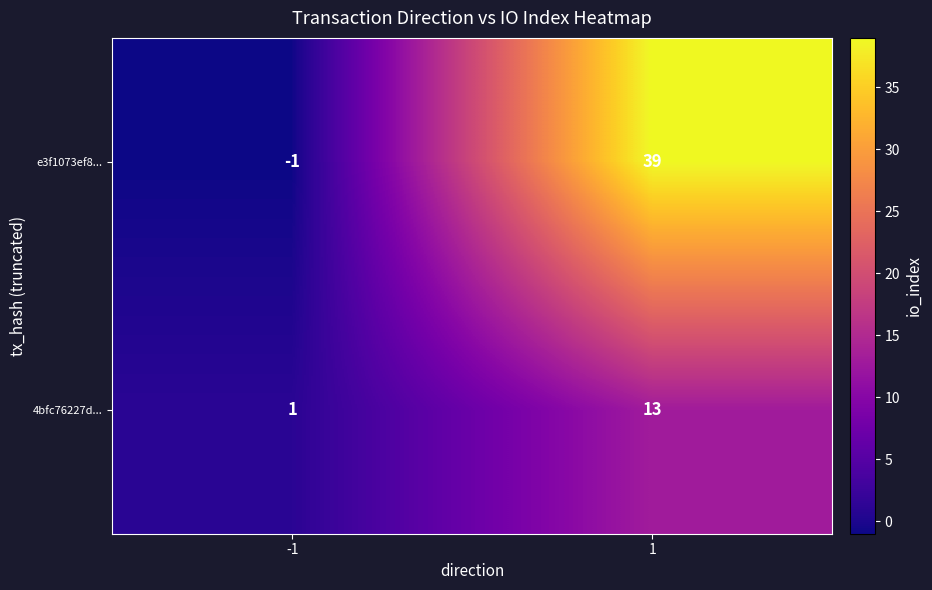

What is the highest value of the e3f1073ef8... series?

39